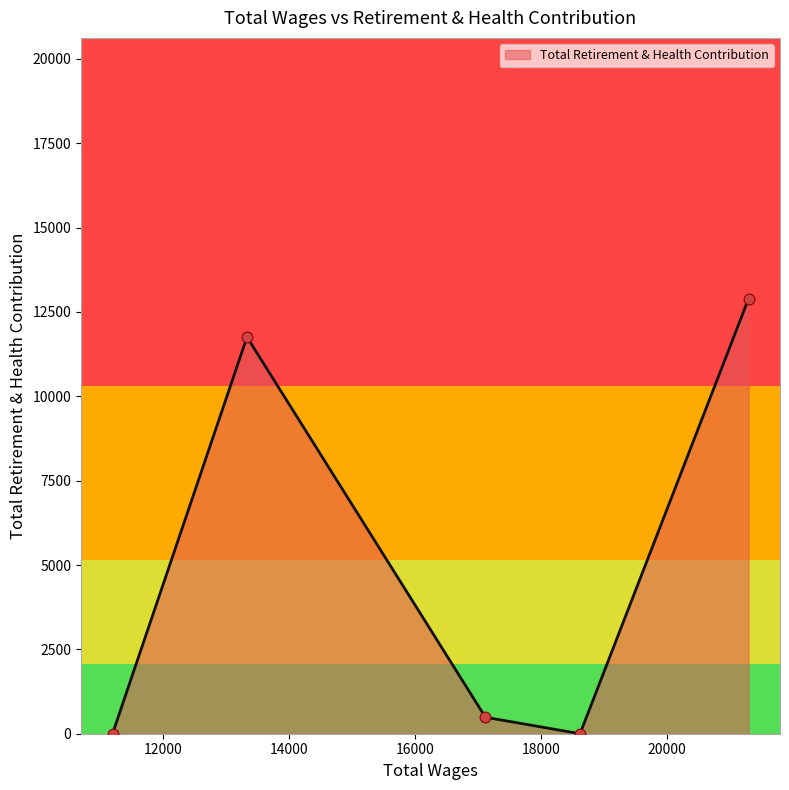

Which has a higher value, 11202.0 or 18625.0?

11202.0